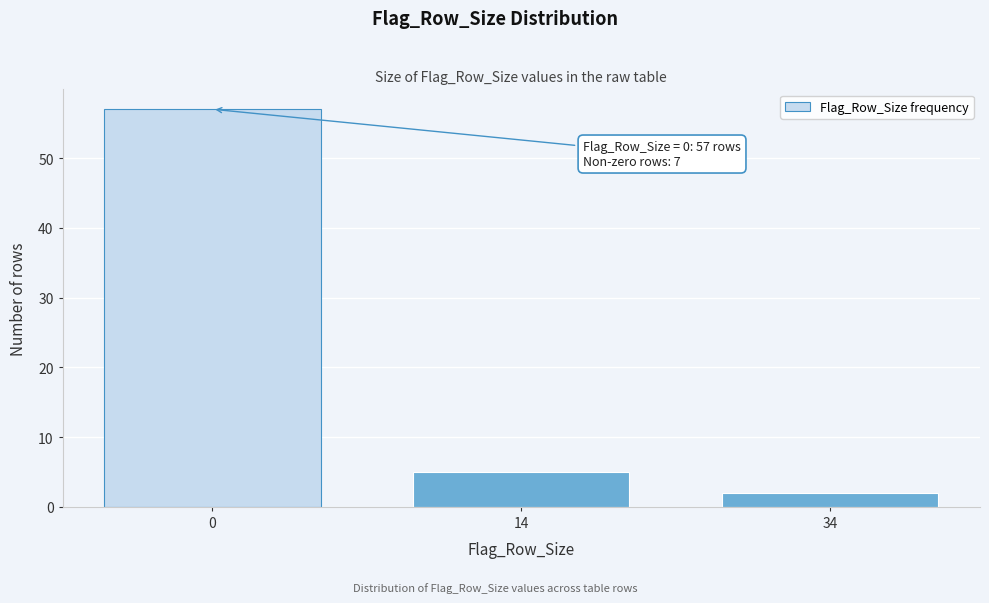

Reading left to right, transcribe all the data shown in this chart.

0=57	14=5	34=2